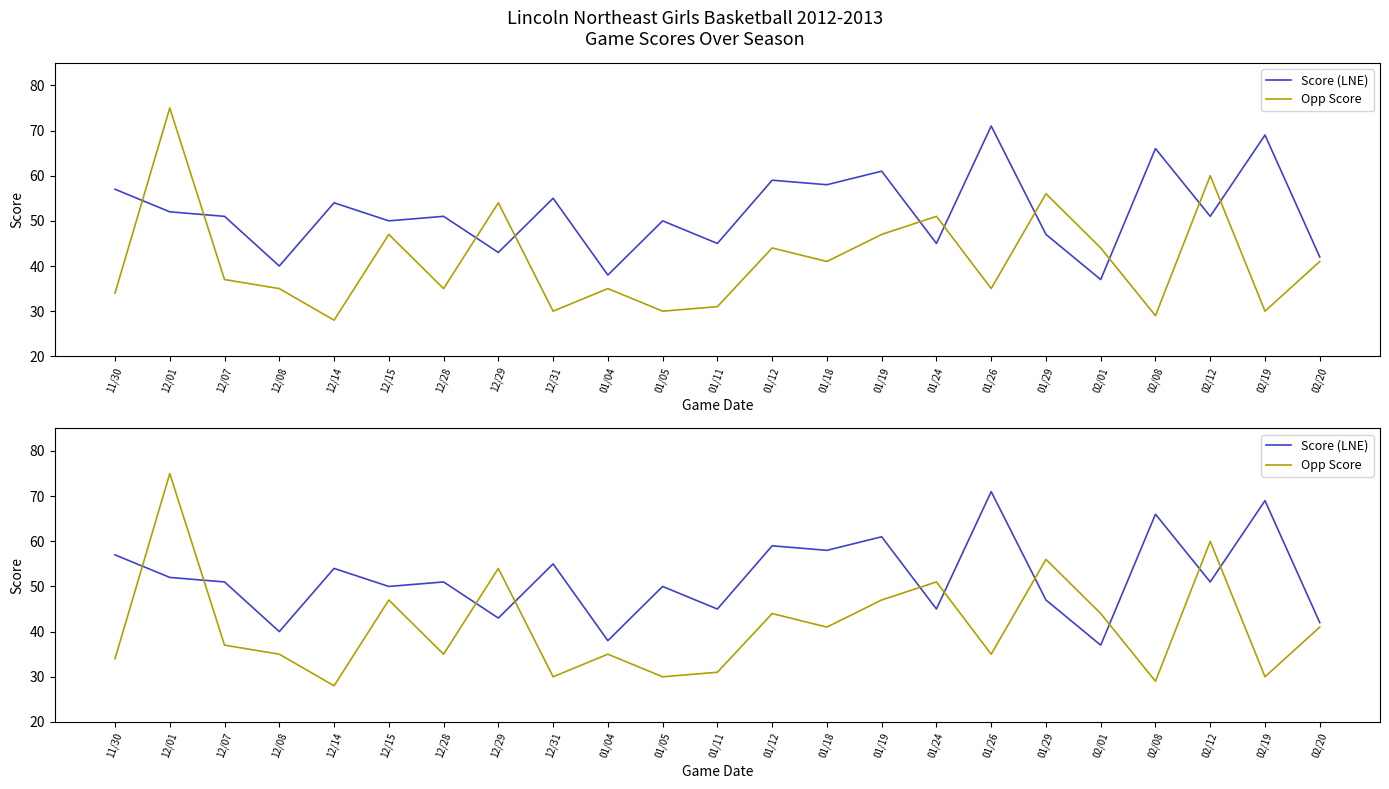

At which label does Score (LNE) first exceed 51?

11/30